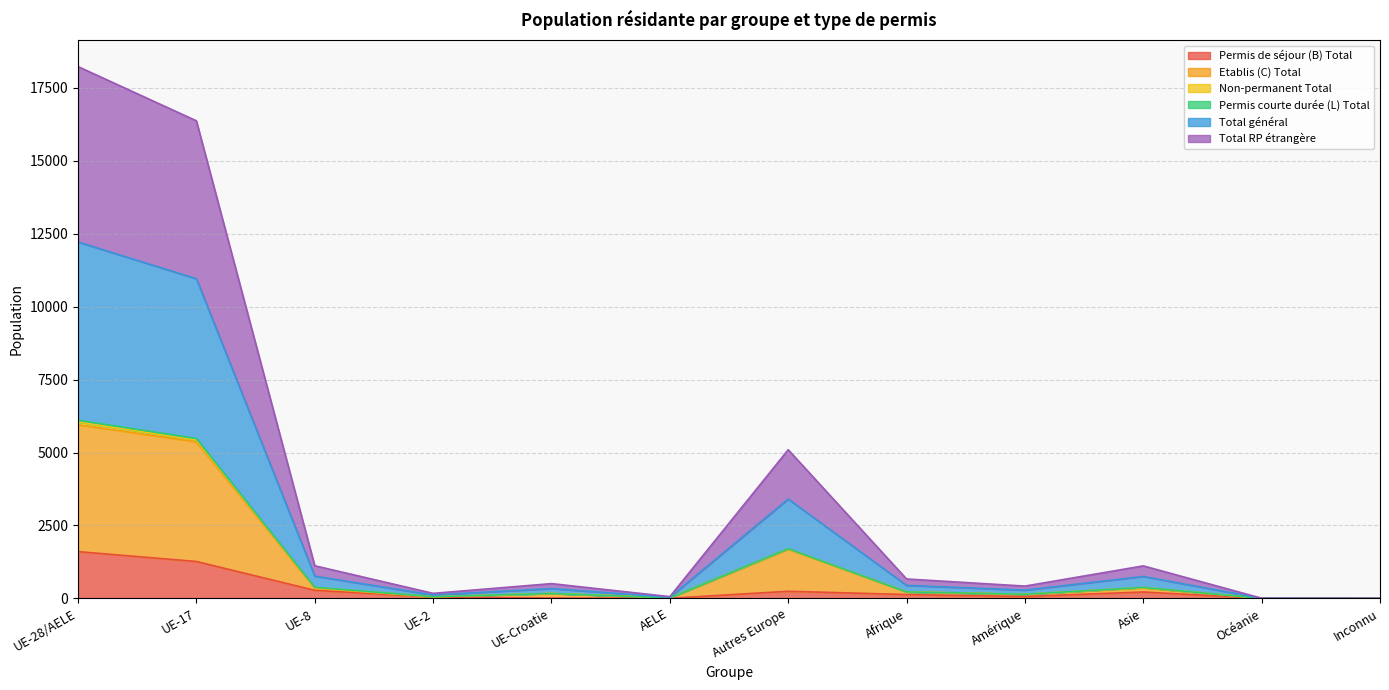

What is the highest value of the Permis de séjour (B) Total series?

1603